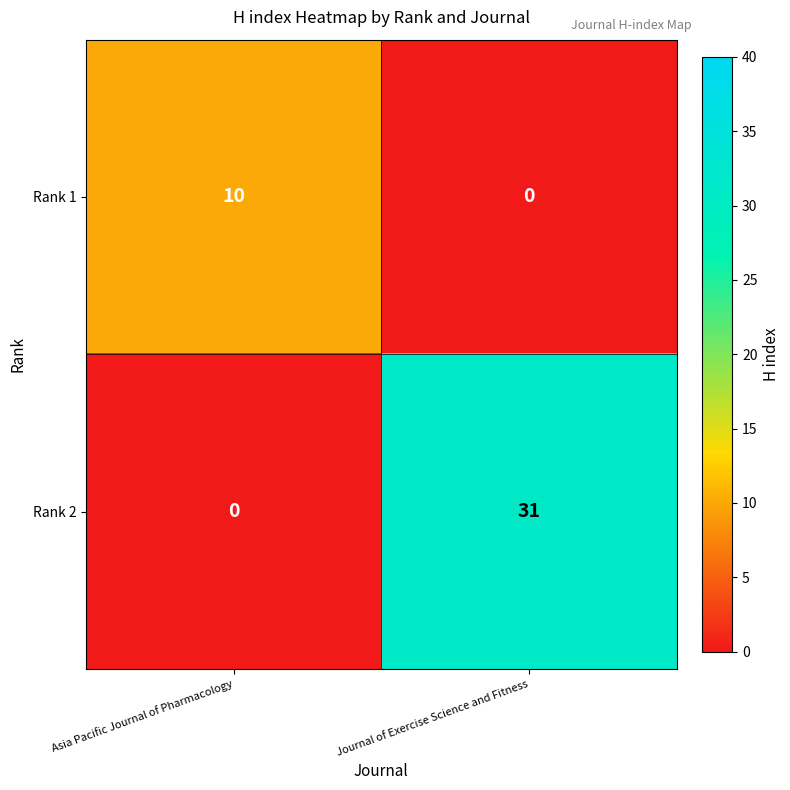

At Journal of Exercise Science and Fitness, list the series in order from smallest to largest.

Rank 1, Rank 2